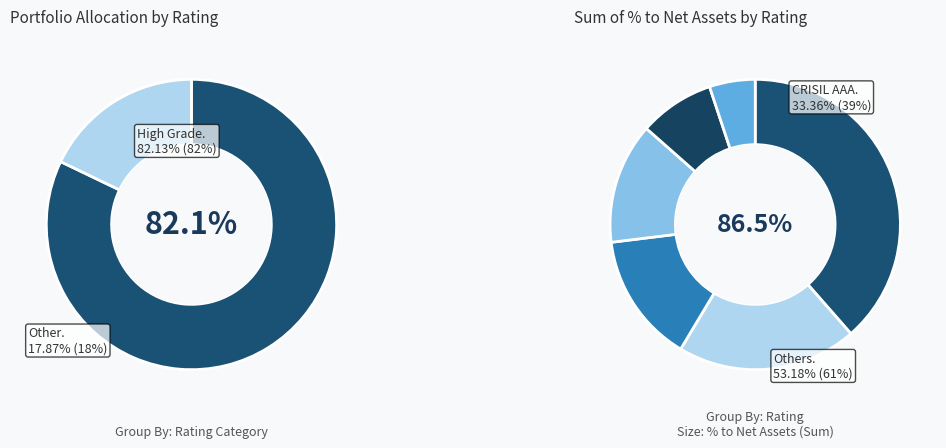

What is the largest slice in the pie chart?

CRISIL AAA